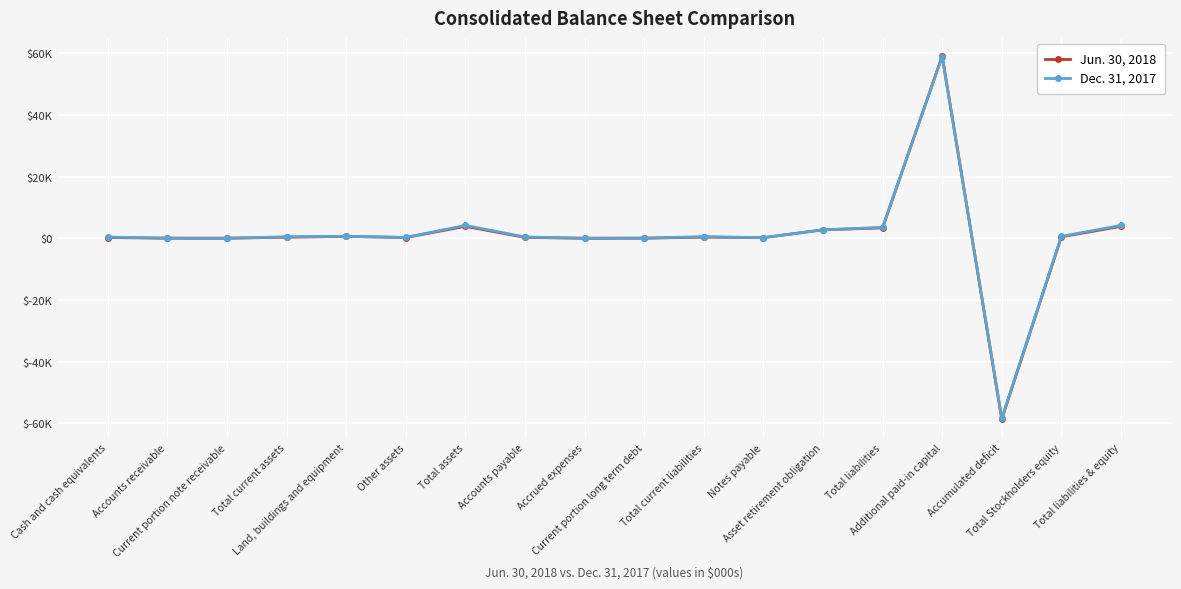

Is this an area chart (filled region under the line)?

No